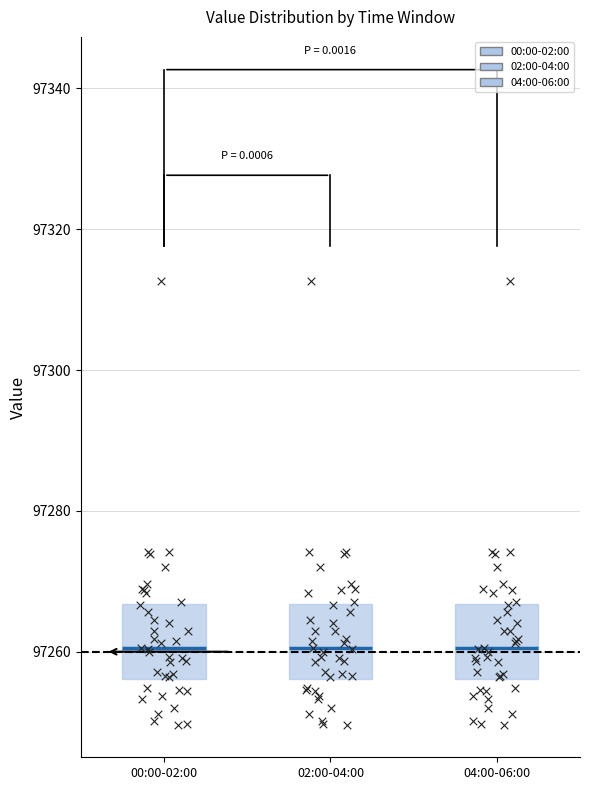

Where does the lower whisker of the box for 02:00-04:00 end on the y-axis? The values are not printed on the chart, so give them approximately, as read against the axis.

97250